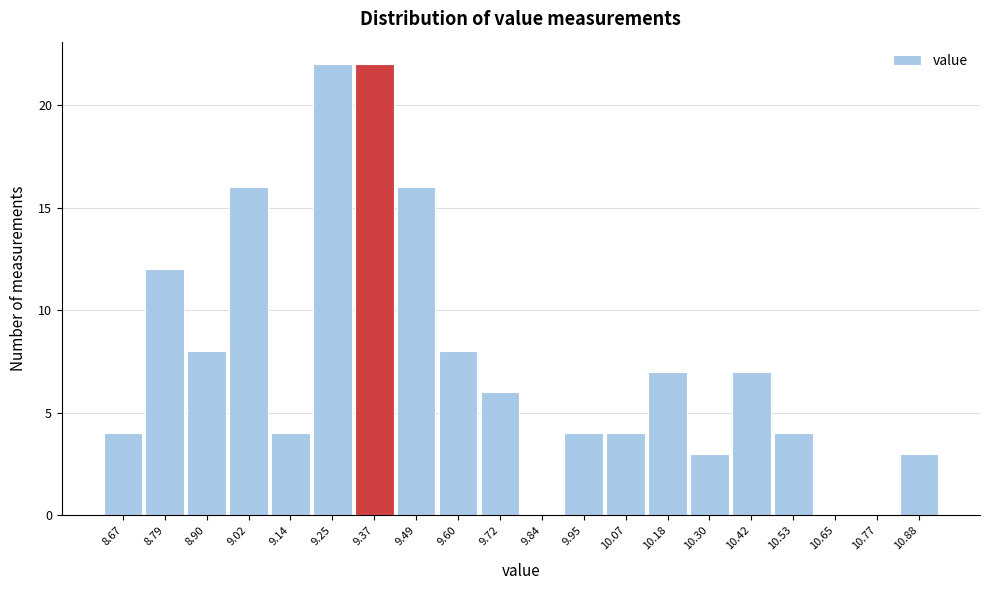

Reading left to right, extract all data points from this chart.

8.67=4	8.79=12	8.90=8	9.02=16	9.14=4	9.25=22	9.37=22	9.49=16	9.60=8	9.72=6	9.84=0	9.95=4	10.07=4	10.18=7	10.30=3	10.42=7	10.53=4	10.65=0	10.77=0	10.88=3